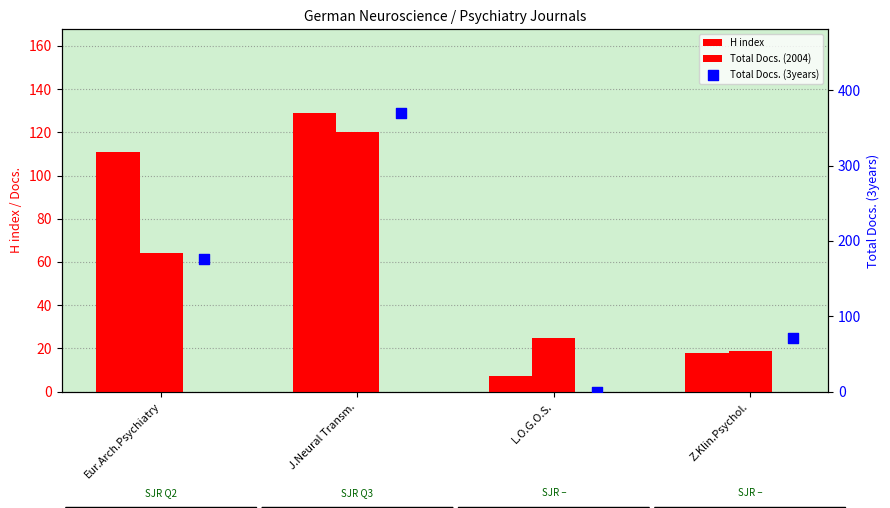

At which category is the sum across all series the highest?

J.Neural Transm.